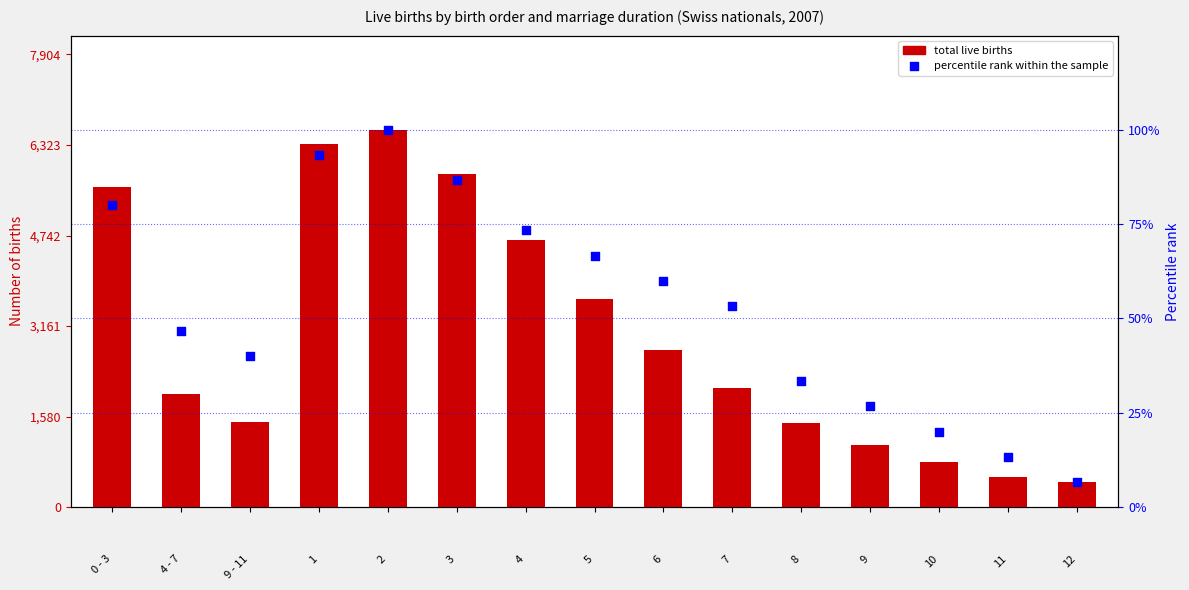

Which series has the largest total across all categories?

total live births